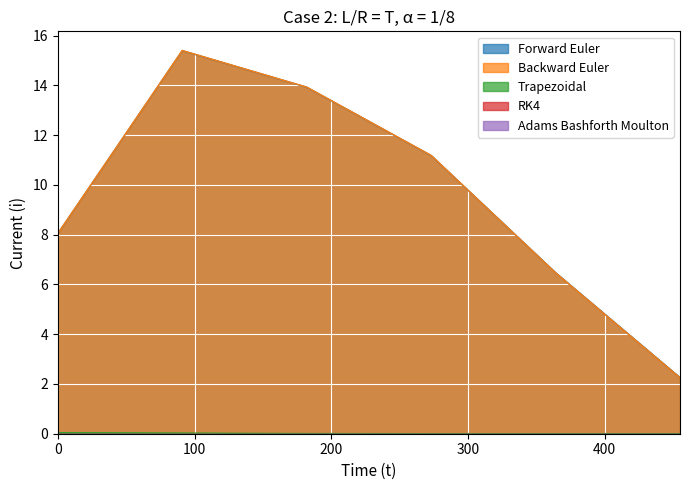

What is the maximum value shown in the chart?

15.4